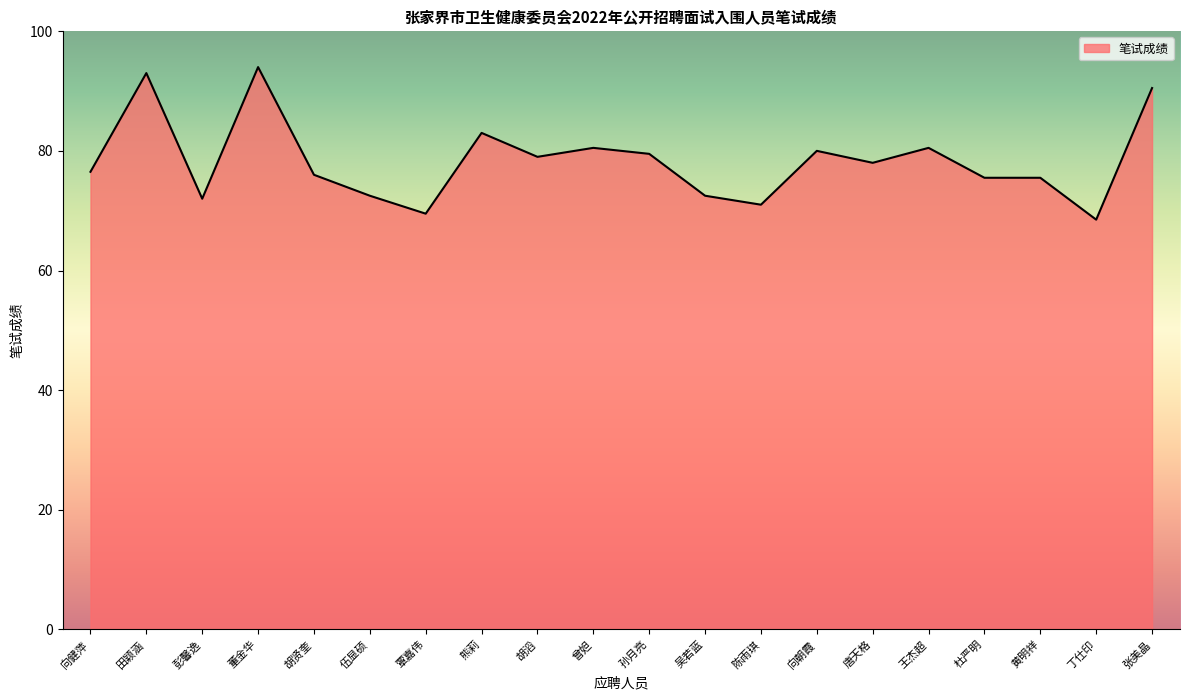

What position from the left is 陈雨琪?

13